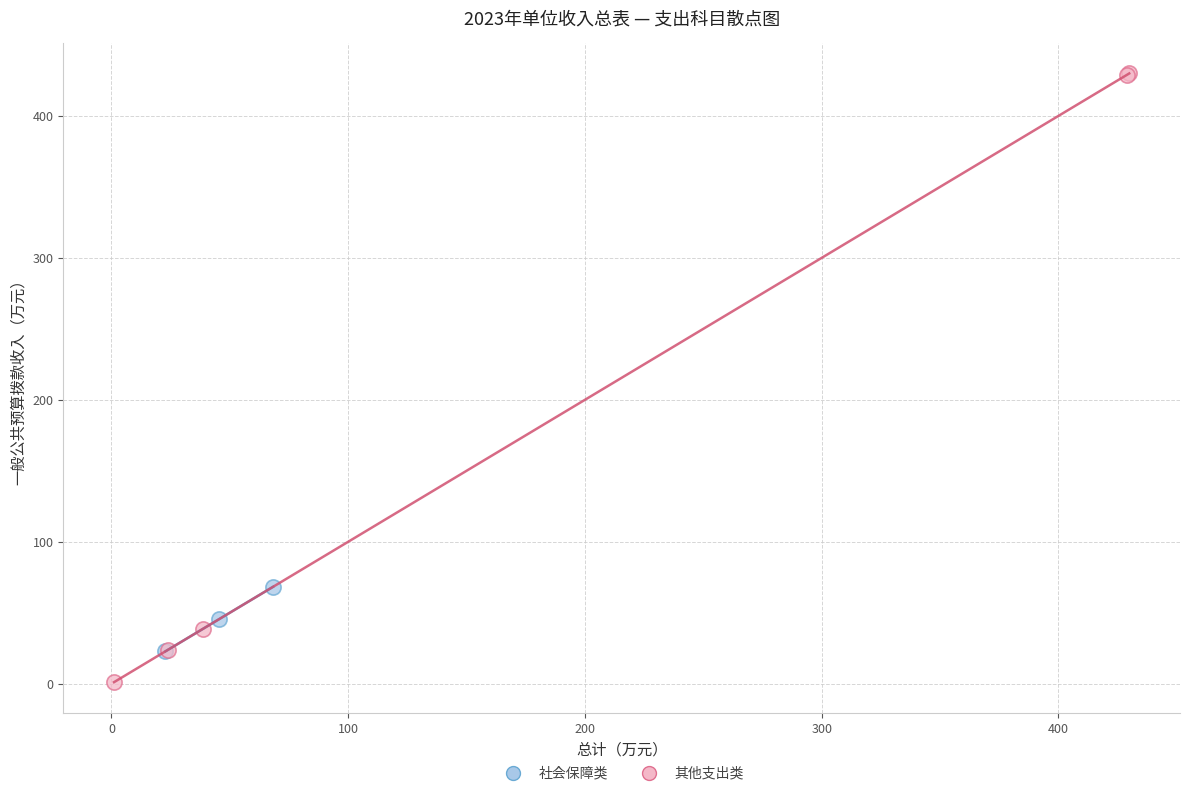

Which series reaches the minimum Y coordinate?

其他支出类